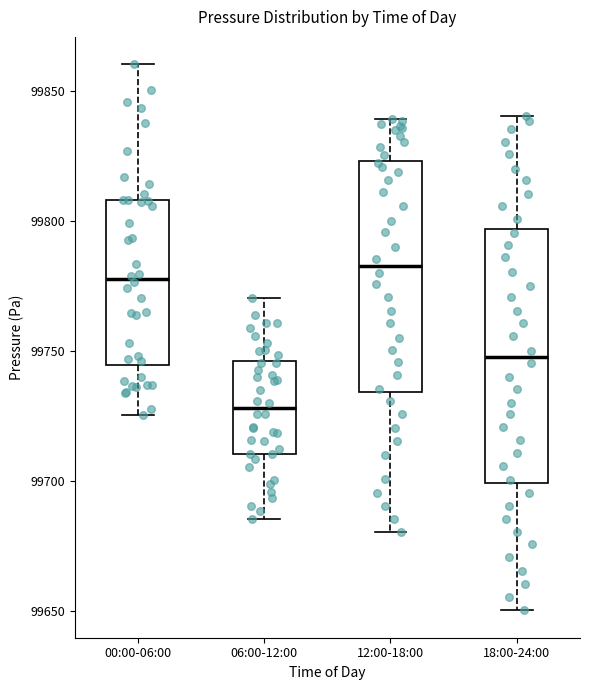

Reading left to right, transcribe this box plot: for each box, give where its median line is, the range the box spans, and where its two whiskers end, as read against the y-axis. The values are not printed on the chart, so give them approximately, as read against the axis.

00:00-06:00: median 99780, box 99745 to 99810, whiskers 99725 to 99860
06:00-12:00: median 99730, box 99710 to 99745, whiskers 99685 to 99770
12:00-18:00: median 99785, box 99735 to 99825, whiskers 99680 to 99840
18:00-24:00: median 99750, box 99700 to 99795, whiskers 99650 to 99840